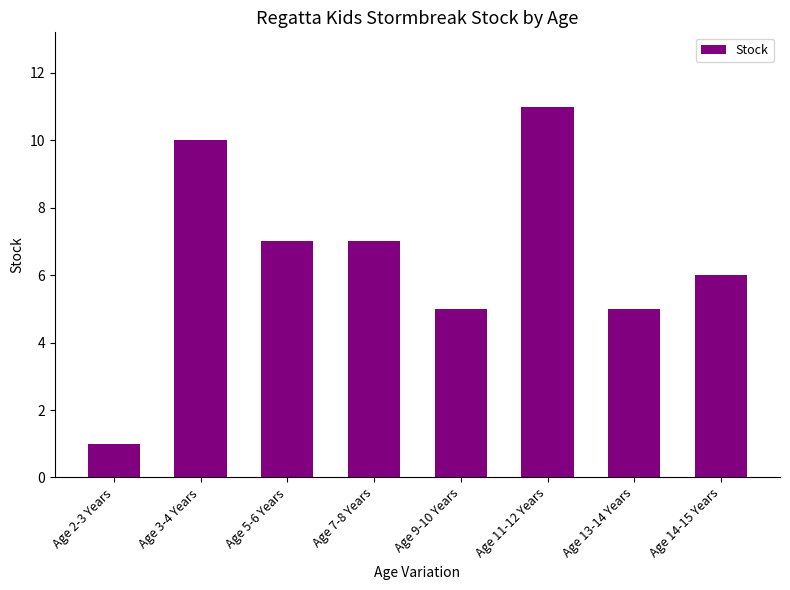

Reading left to right, transcribe all the data shown in this chart.

Age 2-3 Years=1	Age 3-4 Years=10	Age 5-6 Years=7	Age 7-8 Years=7	Age 9-10 Years=5	Age 11-12 Years=11	Age 13-14 Years=5	Age 14-15 Years=6